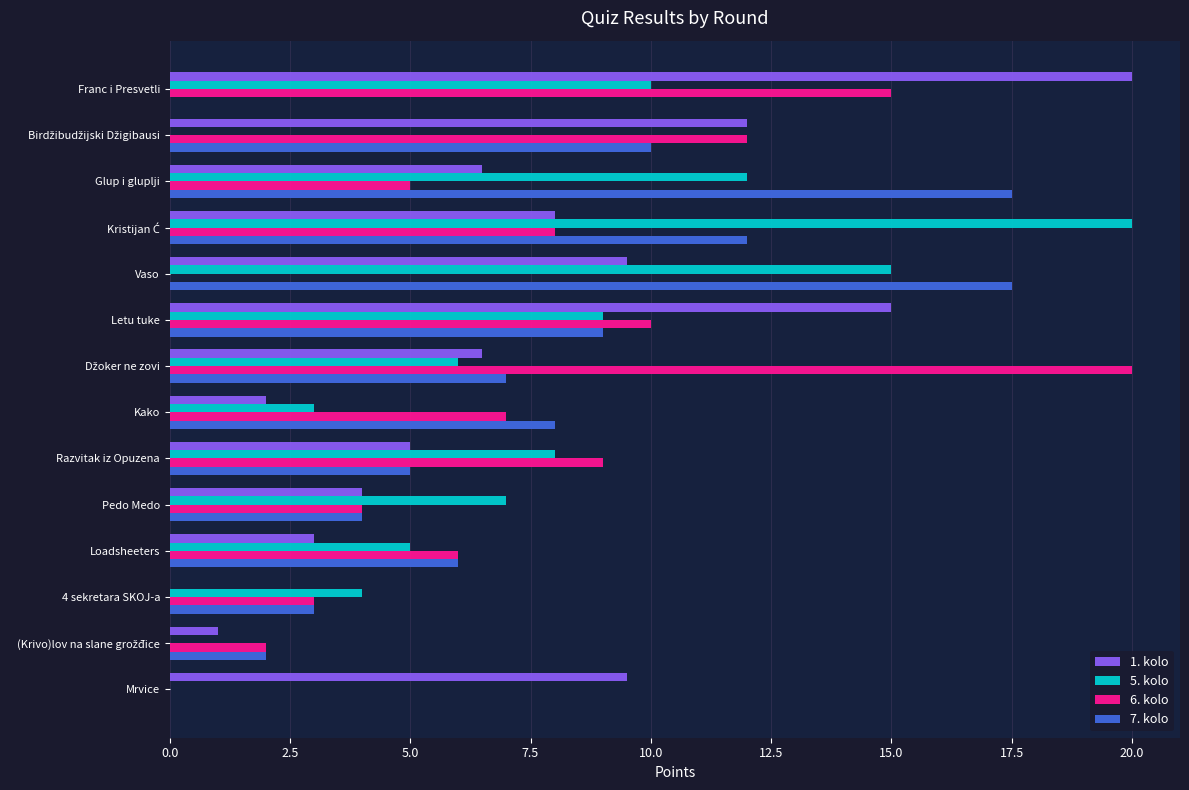

What is the average value of the 7. kolo series?

7.2